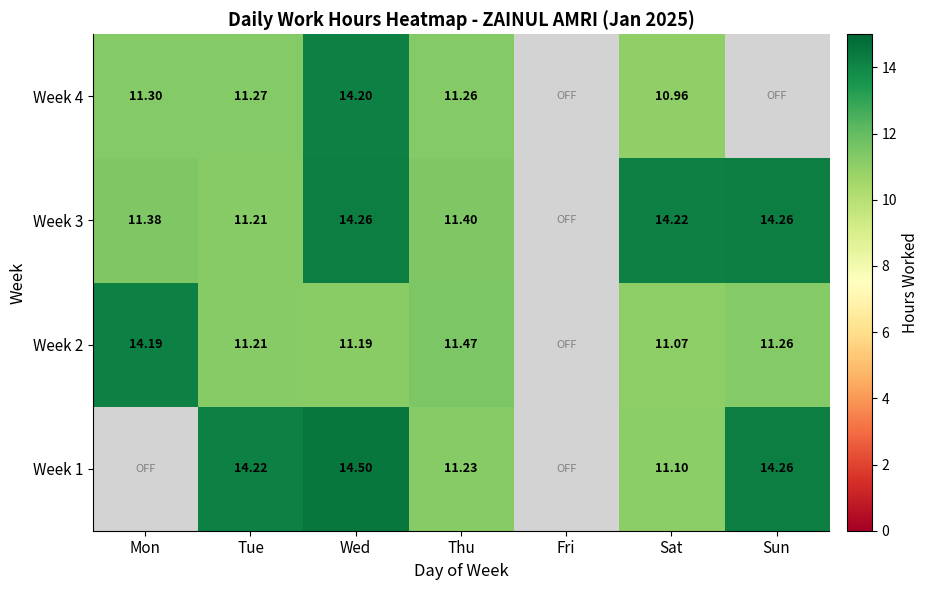

At which label is Week 2 closest to 12?

Thu